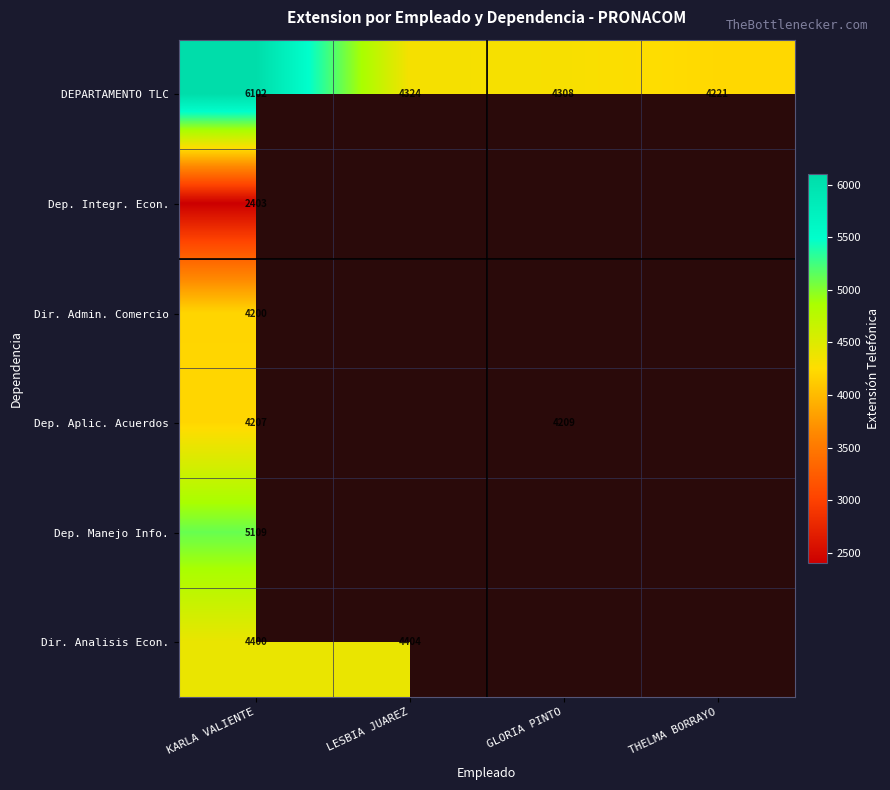

Is the value of Dep. Aplic. Acuerdos at GLORIA PINTO greater than the value of DEPARTAMENTO TLC at LESBIA JUAREZ?

No